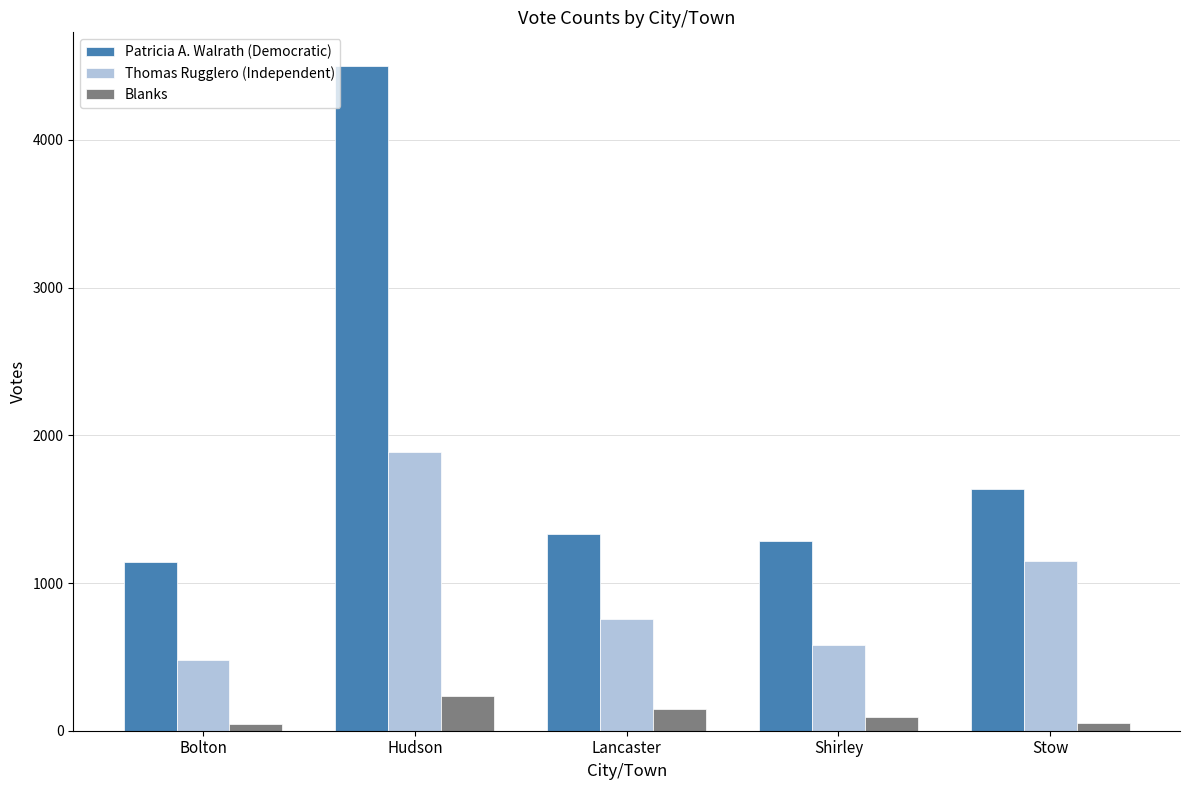

How many data points does each series have?

5